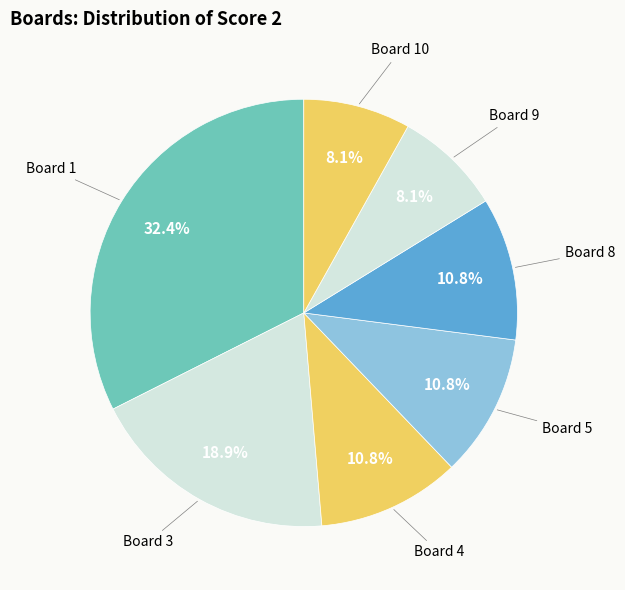

How many segments does this pie chart have?

7